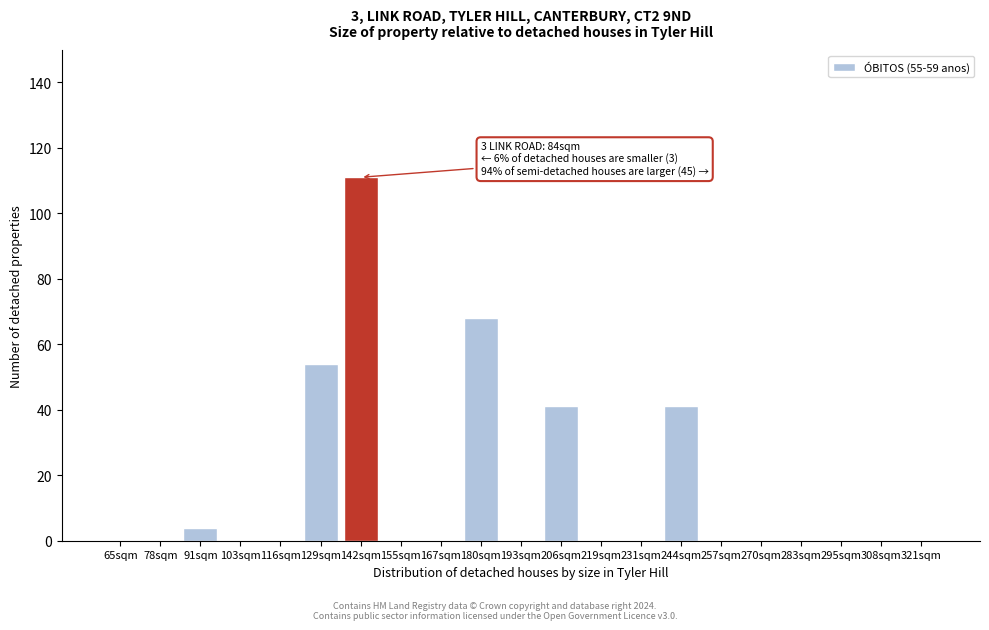

Reading right to left, extract all data points from this chart.

321sqm=0	308sqm=0	295sqm=0	283sqm=0	270sqm=0	257sqm=0	244sqm=41	231sqm=0	219sqm=0	206sqm=41	193sqm=0	180sqm=68	167sqm=0	155sqm=0	142sqm=111	129sqm=54	116sqm=0	103sqm=0	91sqm=4	78sqm=0	65sqm=0